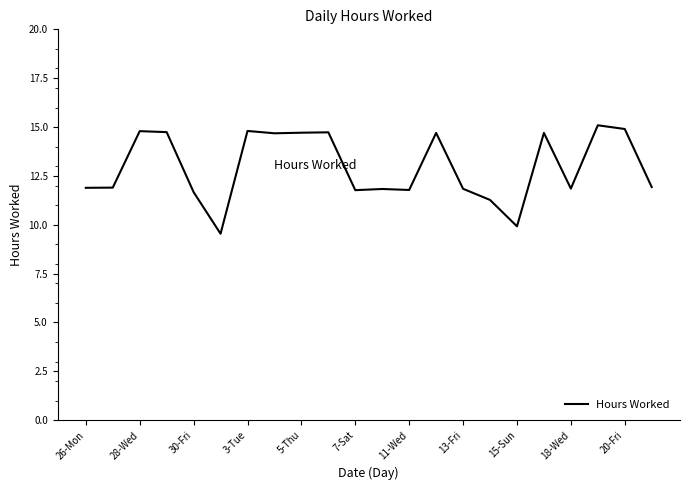

What is the maximum value shown in the chart?

15.1